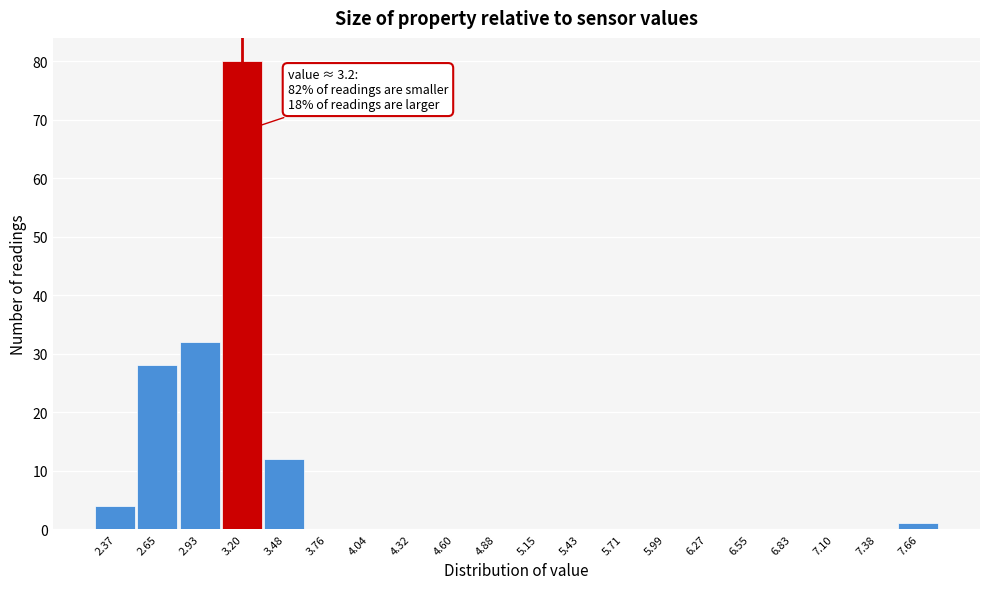

Over which range of the x-axis is the bar tallest?

3.05 to 3.35